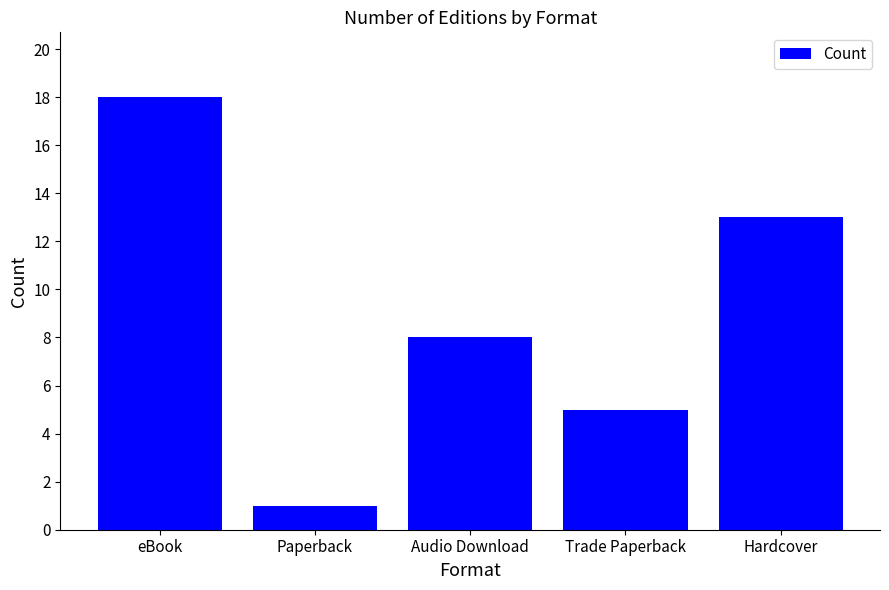

Reading left to right, transcribe all the data shown in this chart.

18	1	8	5	13